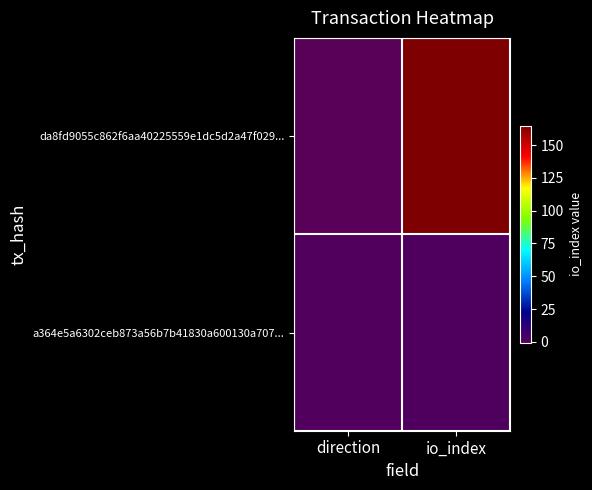

List the series in order of their overall mean, highest first.

da8fd9055c862f6aa40225559e1dc5d2a47f029..., a364e5a6302ceb873a56b7b41830a600130a707...